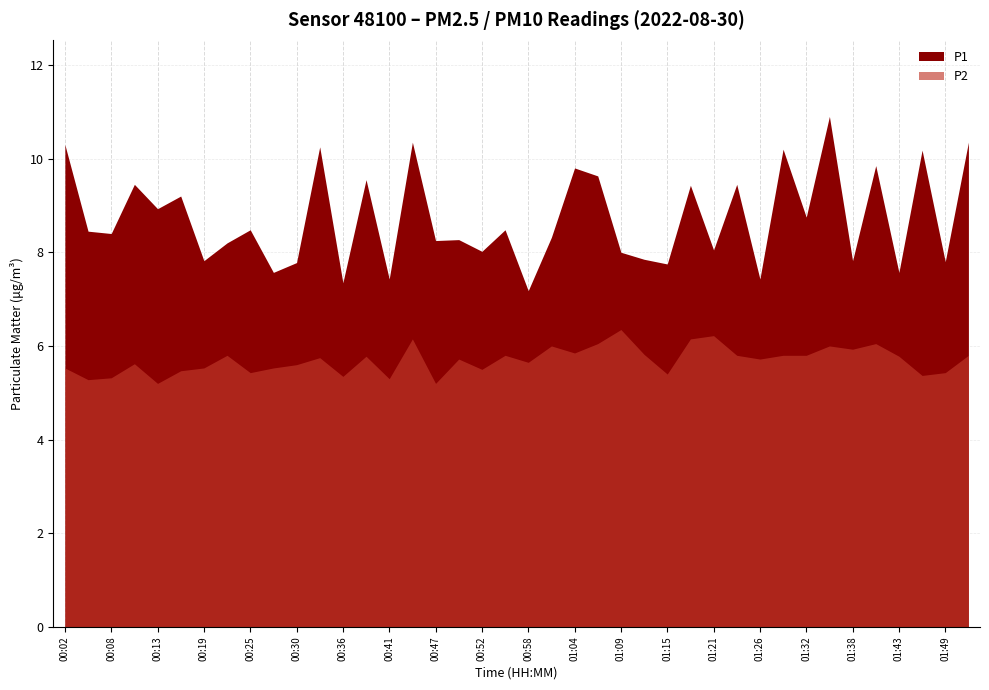

True or false: P2 and P1 cross at least once.

False